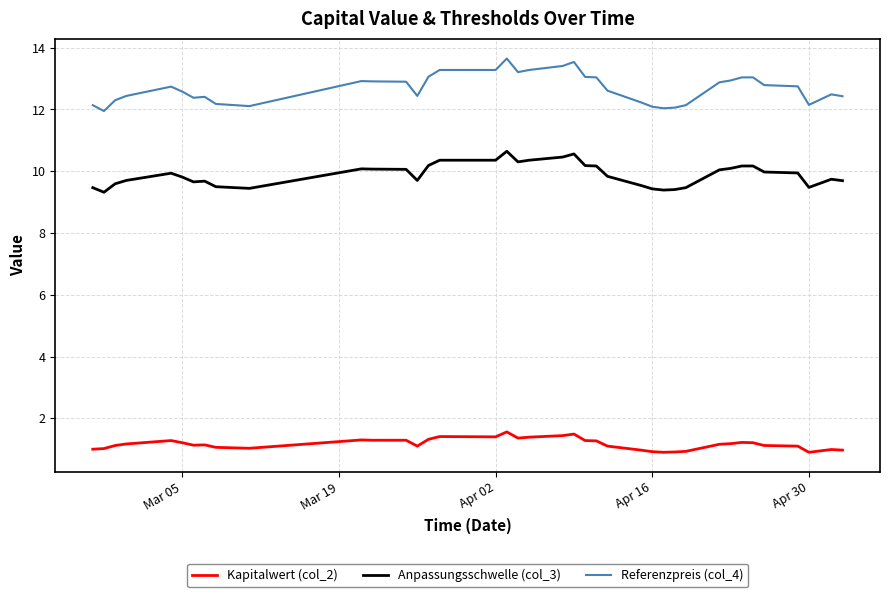

List the series in order of their overall mean, lowest first.

Kapitalwert (col_2), Anpassungsschwelle (col_3), Referenzpreis (col_4)